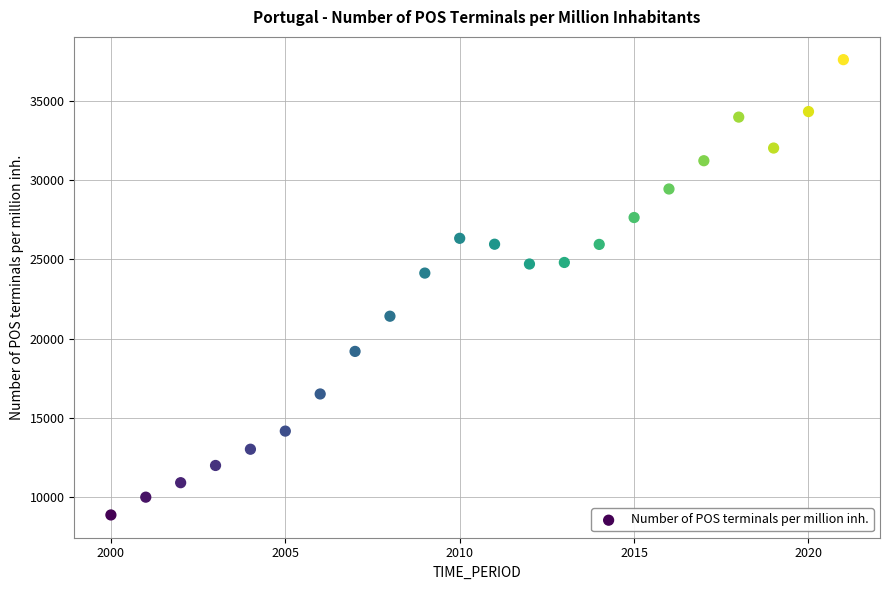

What is the range of X values (max minus min)?

21.0